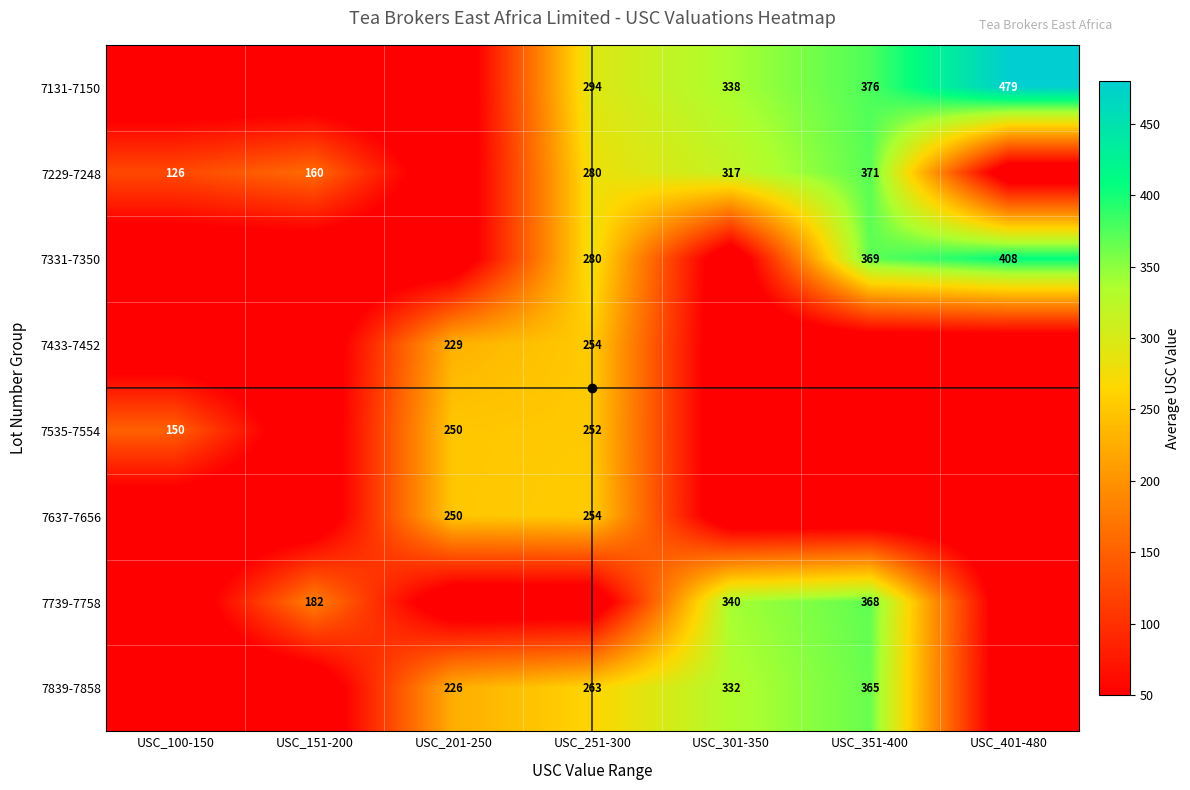

At which category is the sum across all series the highest?

USC_251-300